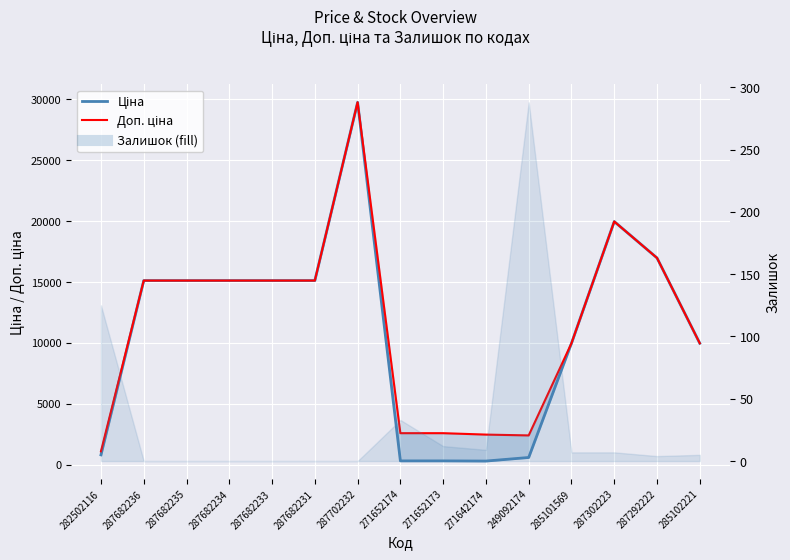

How many interior local valleys does the Ціна series have?

1